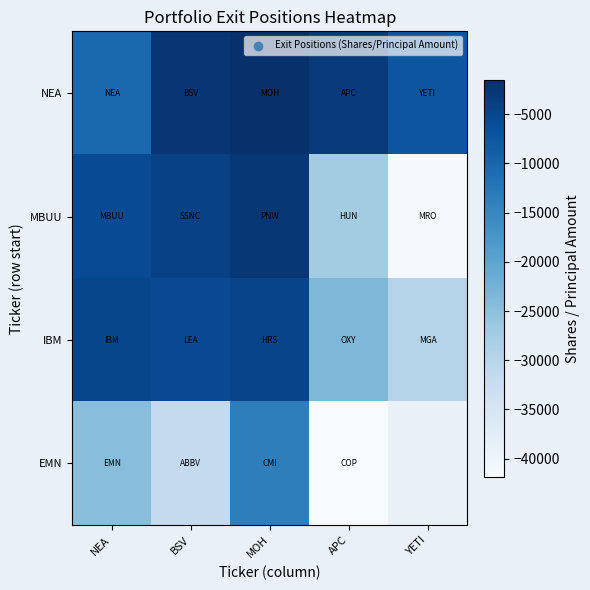

The value of EMN at APC is -41857.0. True or false?

True